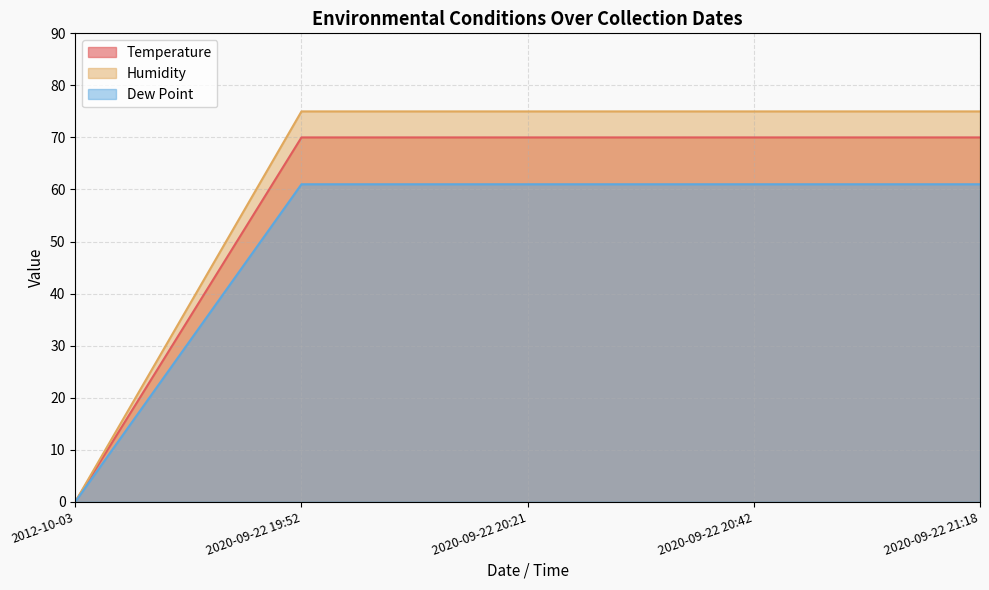

What are all the series names shown in the legend?

Temperature, Humidity, Dew Point